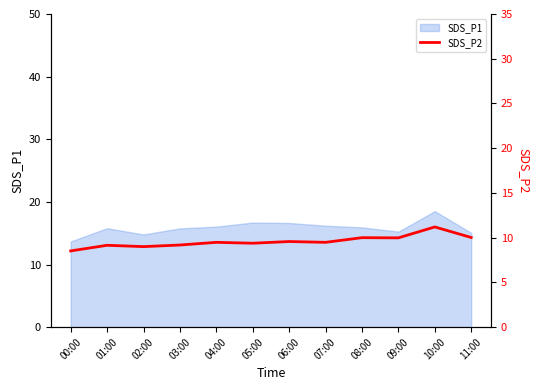

Is it true that SDS_P1 equals 14.8 at 02:00?

True